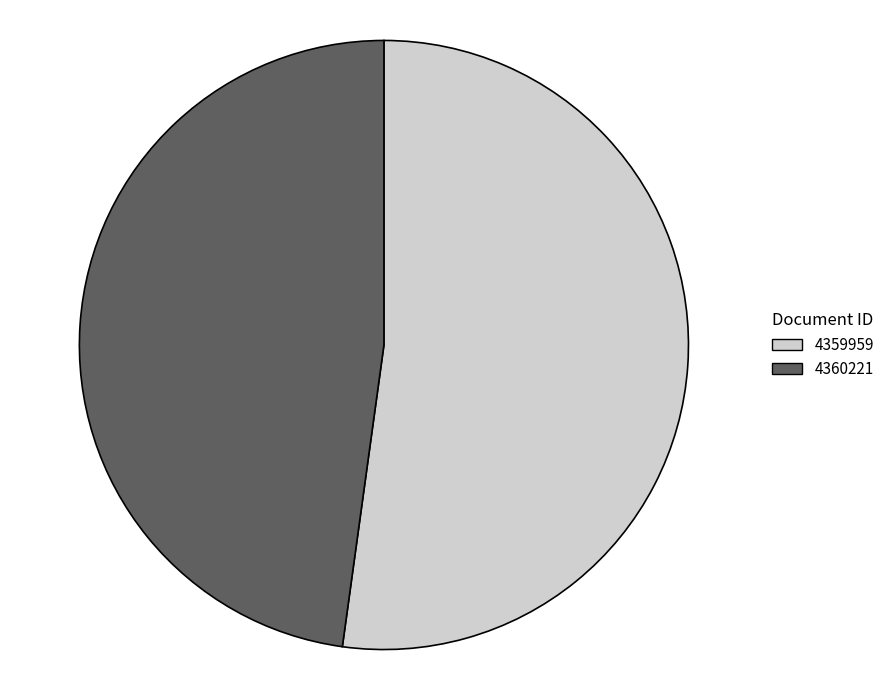

How many slices are in this pie chart?

2